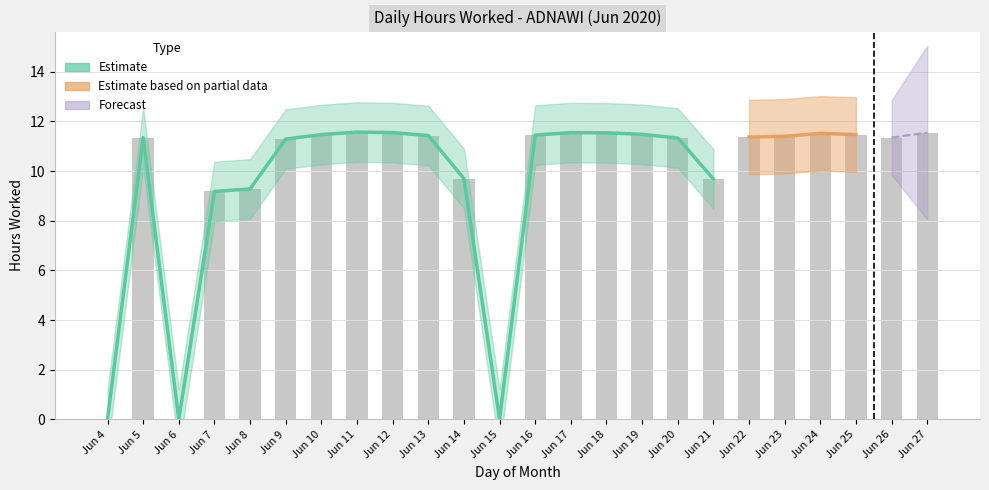

What is the change in value from Jun 21 to Jun 27?

+1.9